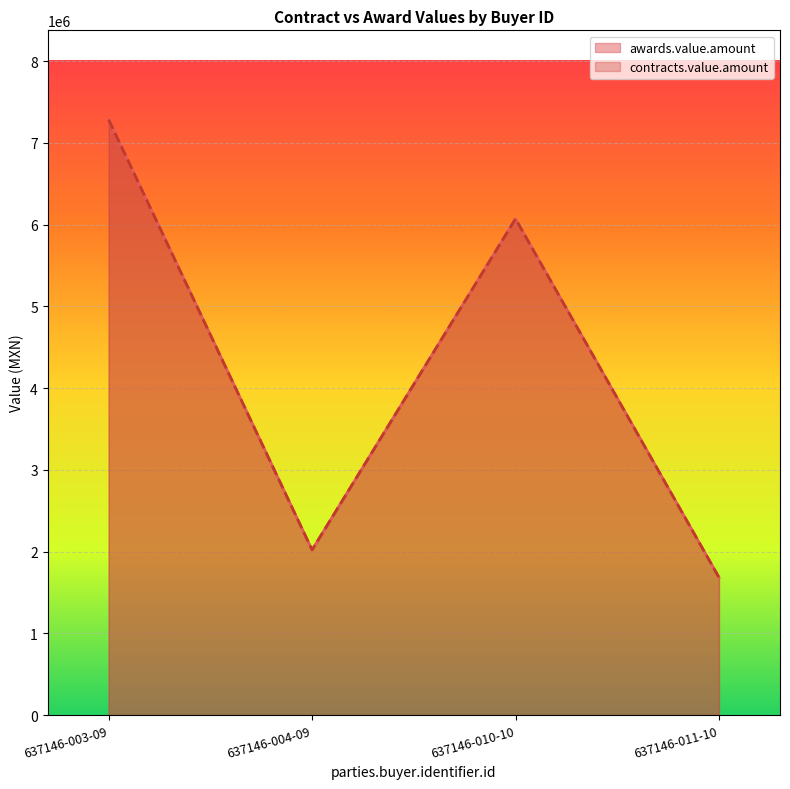

What is the label of the 1st point from the left?

637146-003-09